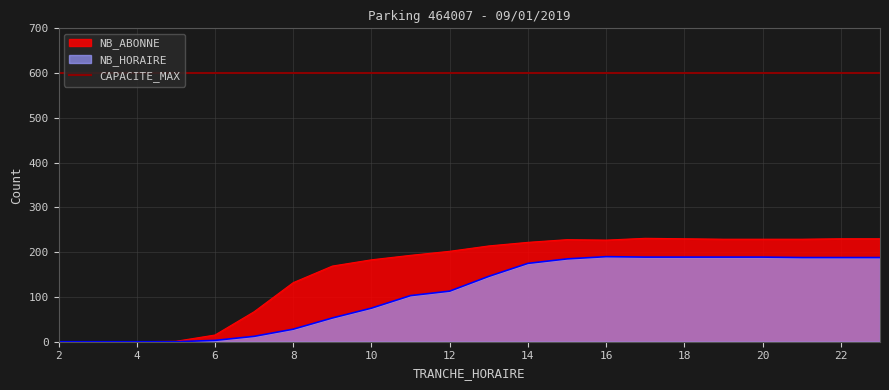

The NB_HORAIRE series shows 64 at 20. True or false?

False